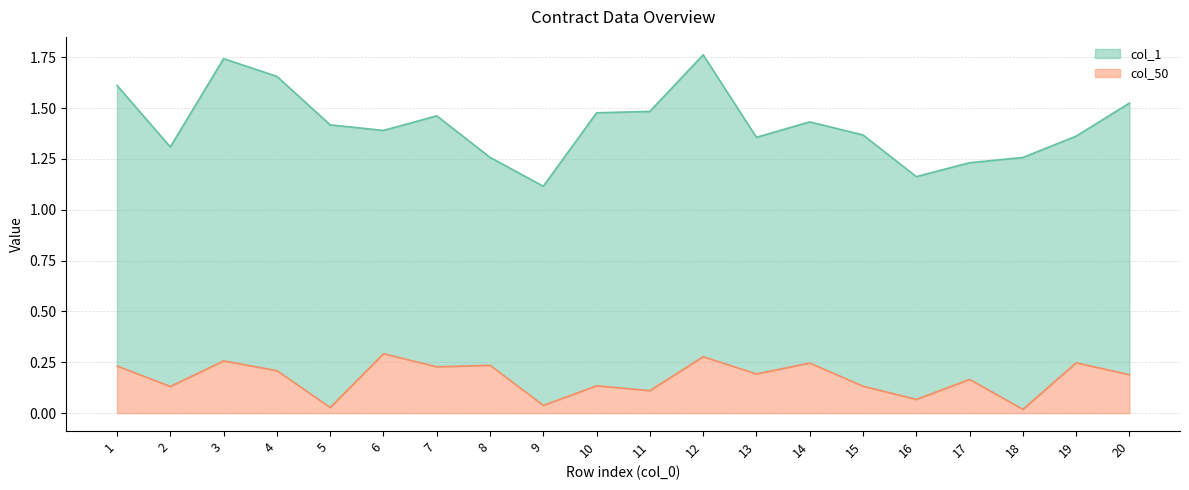

True or false: col_50 and col_1 cross at least once.

False